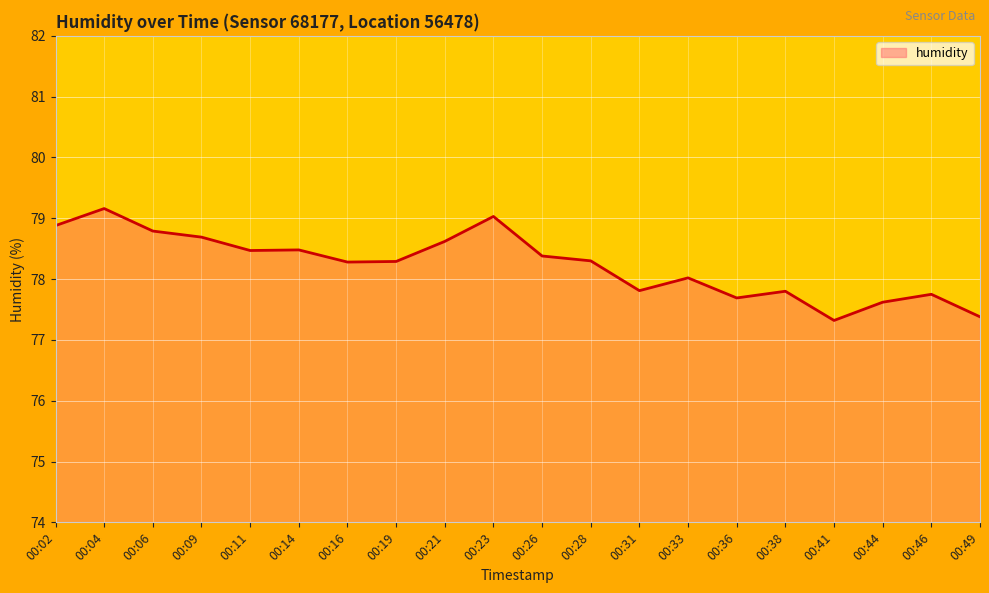

Reading right to left, list all the values displayed in this chart.

77.4	77.8	77.6	77.3	77.8	77.7	78.0	77.8	78.3	78.4	79.0	78.6	78.3	78.3	78.5	78.5	78.7	78.8	79.2	78.9